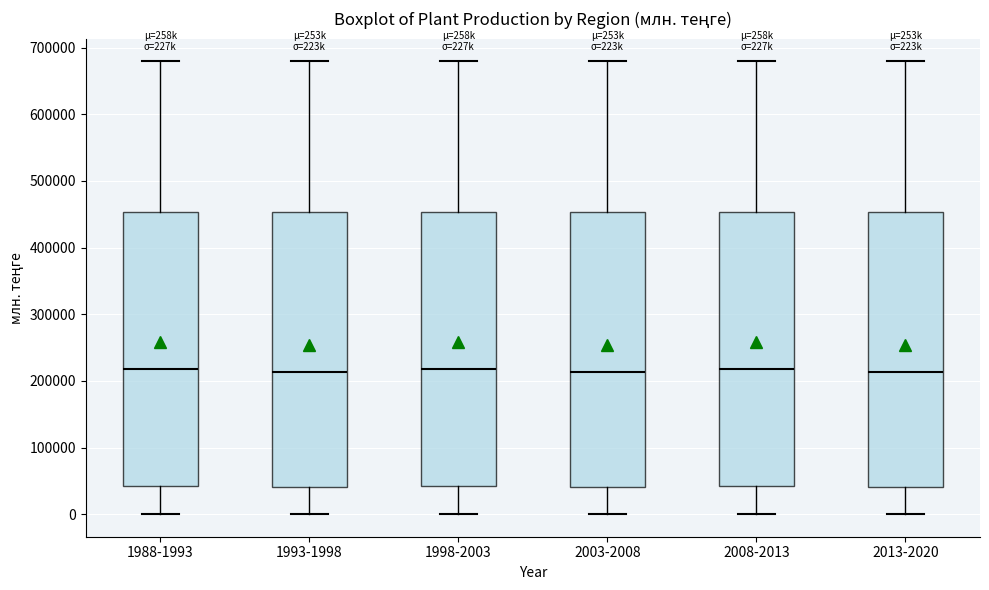

Reading left to right, read every box against the y-axis: the position of its median line, the range the box covers, and the ends of its whiskers. The values are not printed on the chart, so give them approximately, as read against the axis.

1988-1993: median 220000, box 40000 to 450000, whiskers 0 to 680000
1993-1998: median 210000, box 40000 to 450000, whiskers 0 to 680000
1998-2003: median 220000, box 40000 to 450000, whiskers 0 to 680000
2003-2008: median 210000, box 40000 to 450000, whiskers 0 to 680000
2008-2013: median 220000, box 40000 to 450000, whiskers 0 to 680000
2013-2020: median 210000, box 40000 to 450000, whiskers 0 to 680000